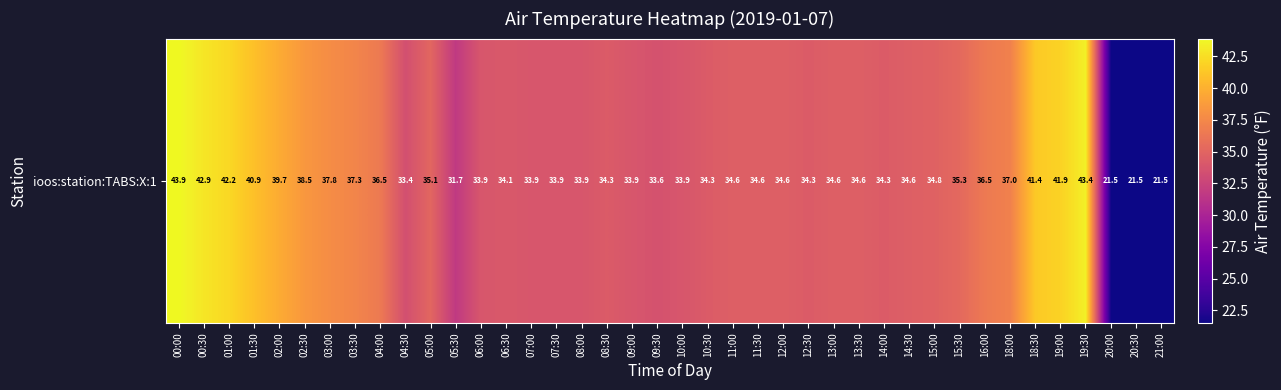

Reading left to right, list all the values displayed in this chart.

00:00=43.9	00:30=42.9	01:00=42.2	01:30=40.9	02:00=39.7	02:30=38.5	03:00=37.8	03:30=37.3	04:00=36.5	04:30=33.4	05:00=35.1	05:30=31.7	06:00=33.9	06:30=34.1	07:00=33.9	07:30=33.9	08:00=33.9	08:30=34.3	09:00=33.9	09:30=33.6	10:00=33.9	10:30=34.3	11:00=34.6	11:30=34.6	12:00=34.6	12:30=34.3	13:00=34.6	13:30=34.6	14:00=34.3	14:30=34.6	15:00=34.8	15:30=35.3	16:00=36.5	18:00=37.0	18:30=41.4	19:00=41.9	19:30=43.4	20:00=21.5	20:30=21.5	21:00=21.5